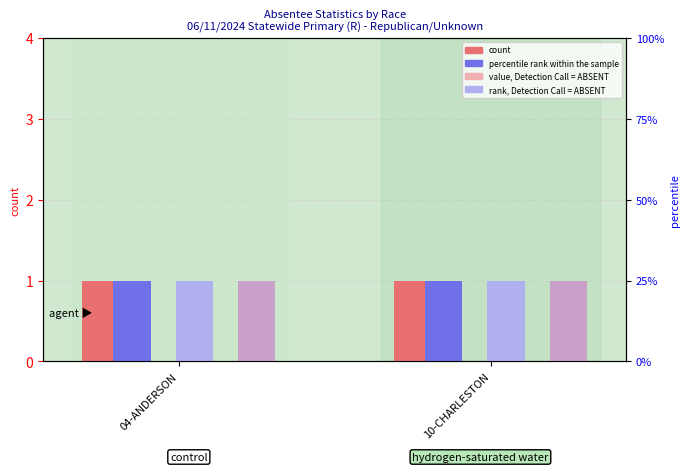

Which series has the largest total across all categories?

Total Issued